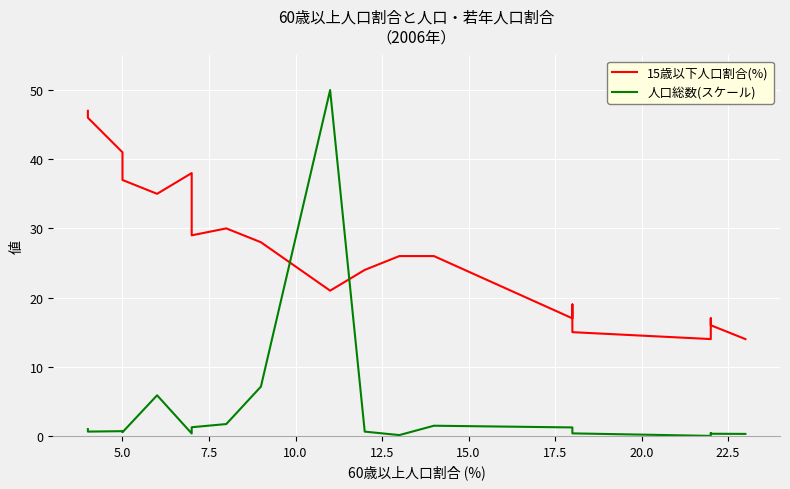

Where is the first local minimum for 人口総数(スケール)?

5.0